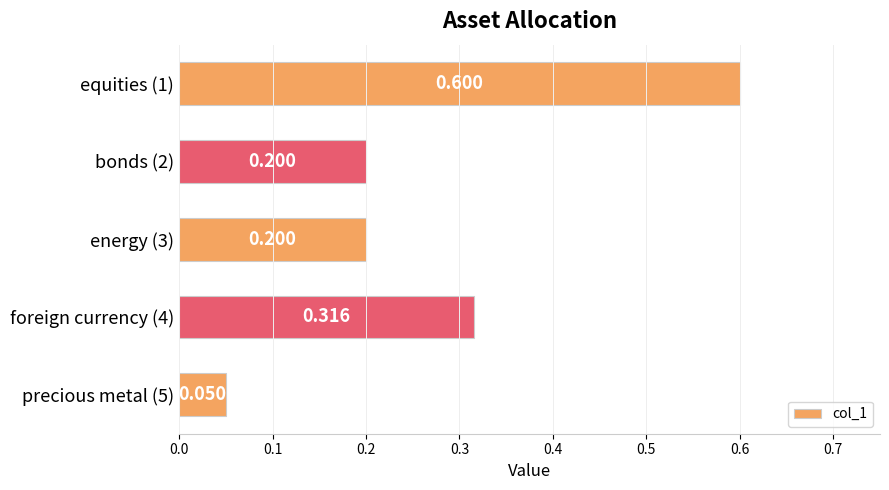

Where is the data nearest to the value 0?

precious metal (5)